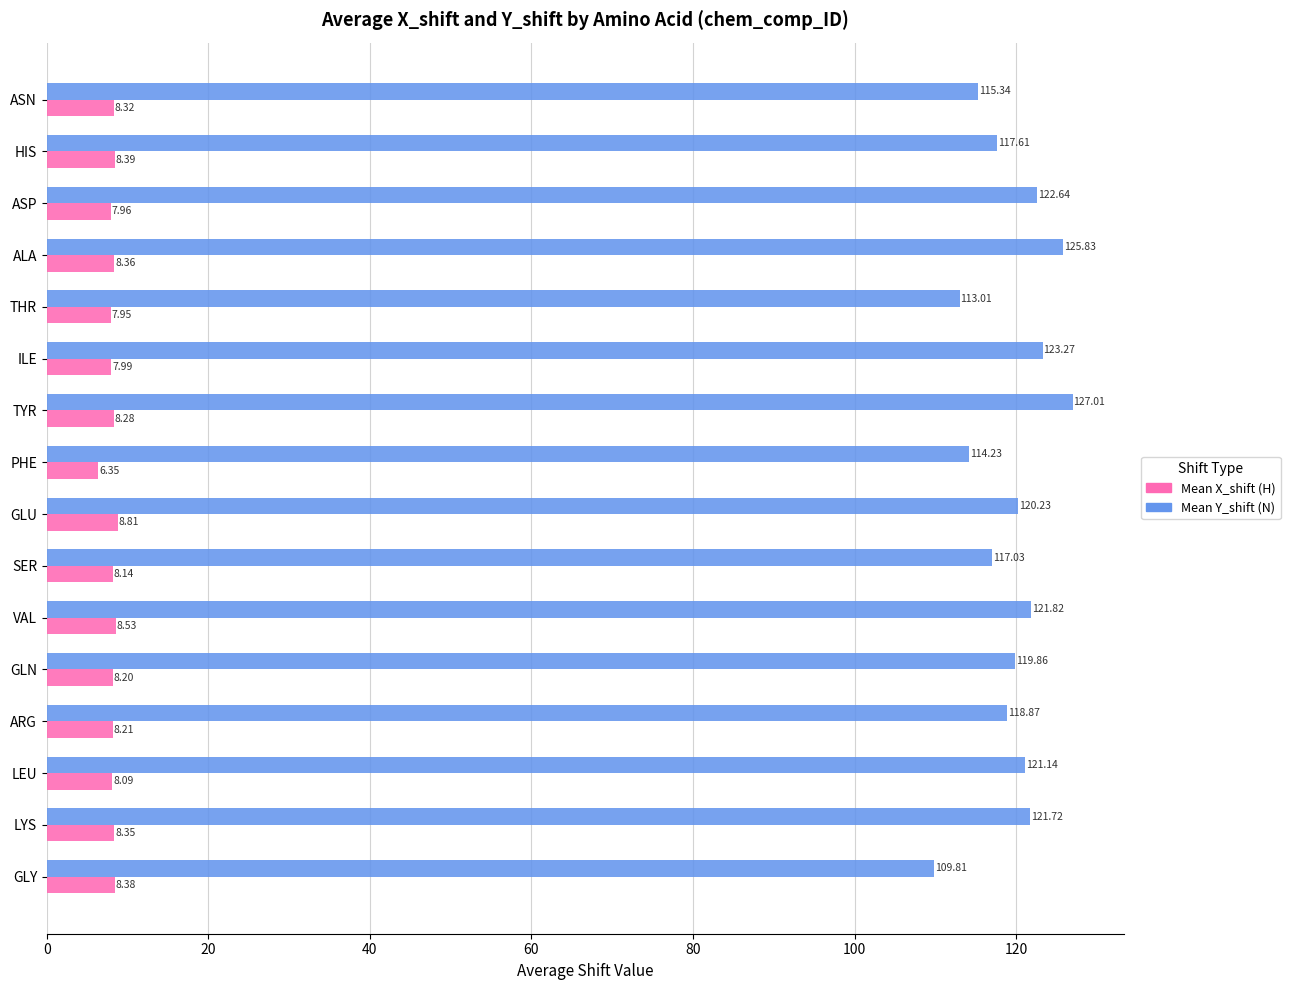

What is the sum of all Mean Y_shift (N) values?

1909.4